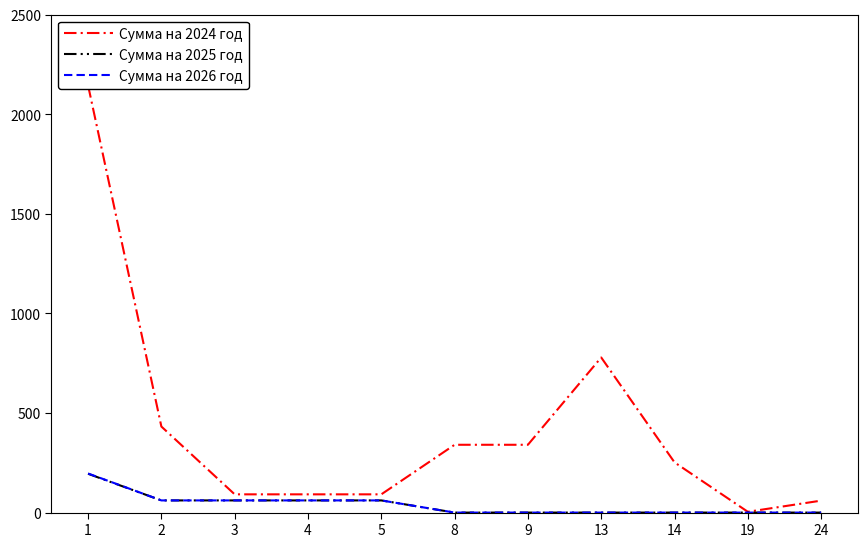

True or false: Сумма на 2026 год has a value of -92.2 at 24.

False